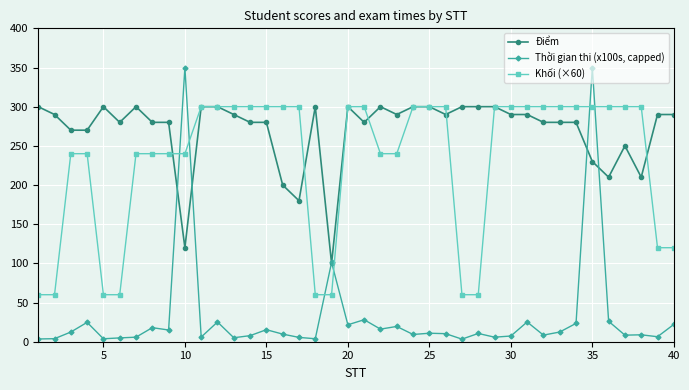

What is the greatest value displayed?

350.0